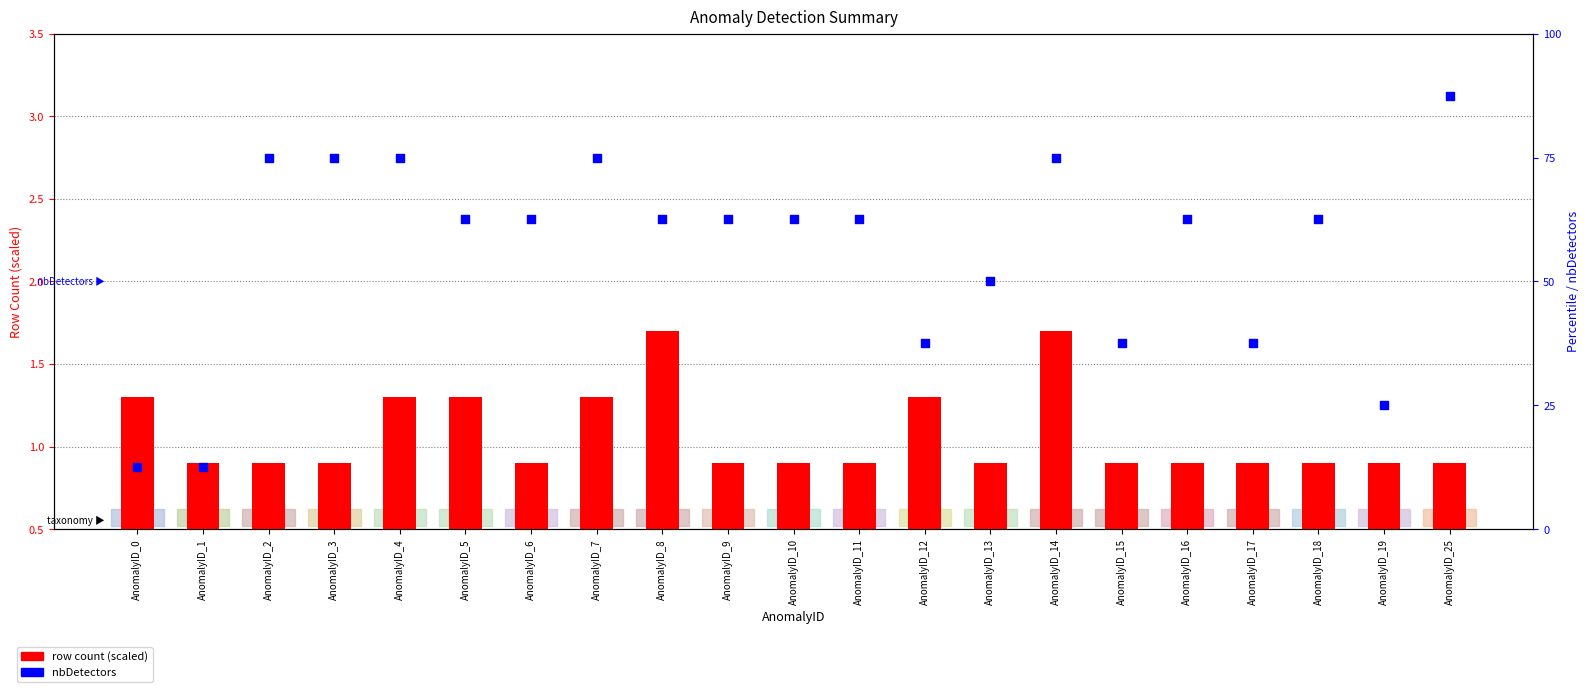

Which series reaches the minimum Y coordinate?

row count (scaled)